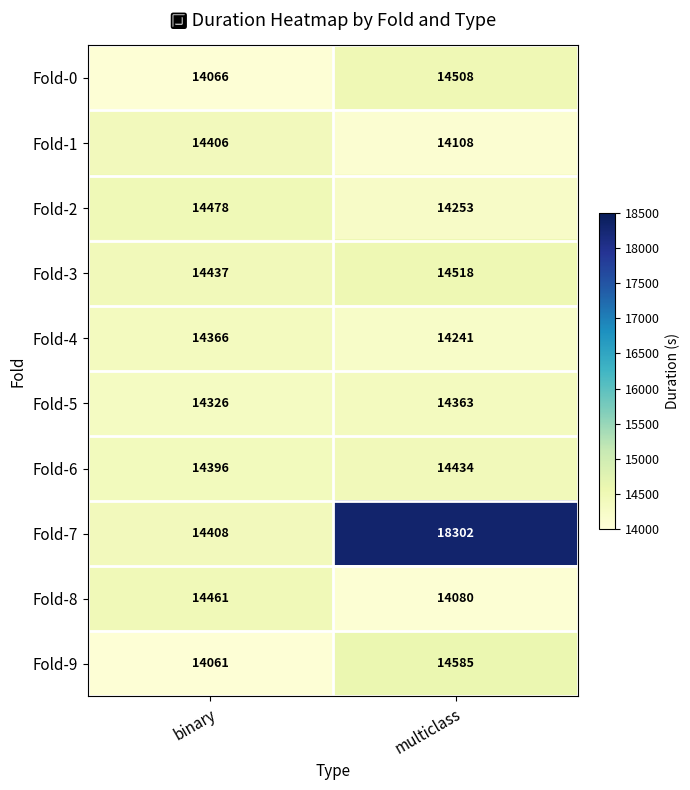

At which category is the sum across all series the highest?

multiclass